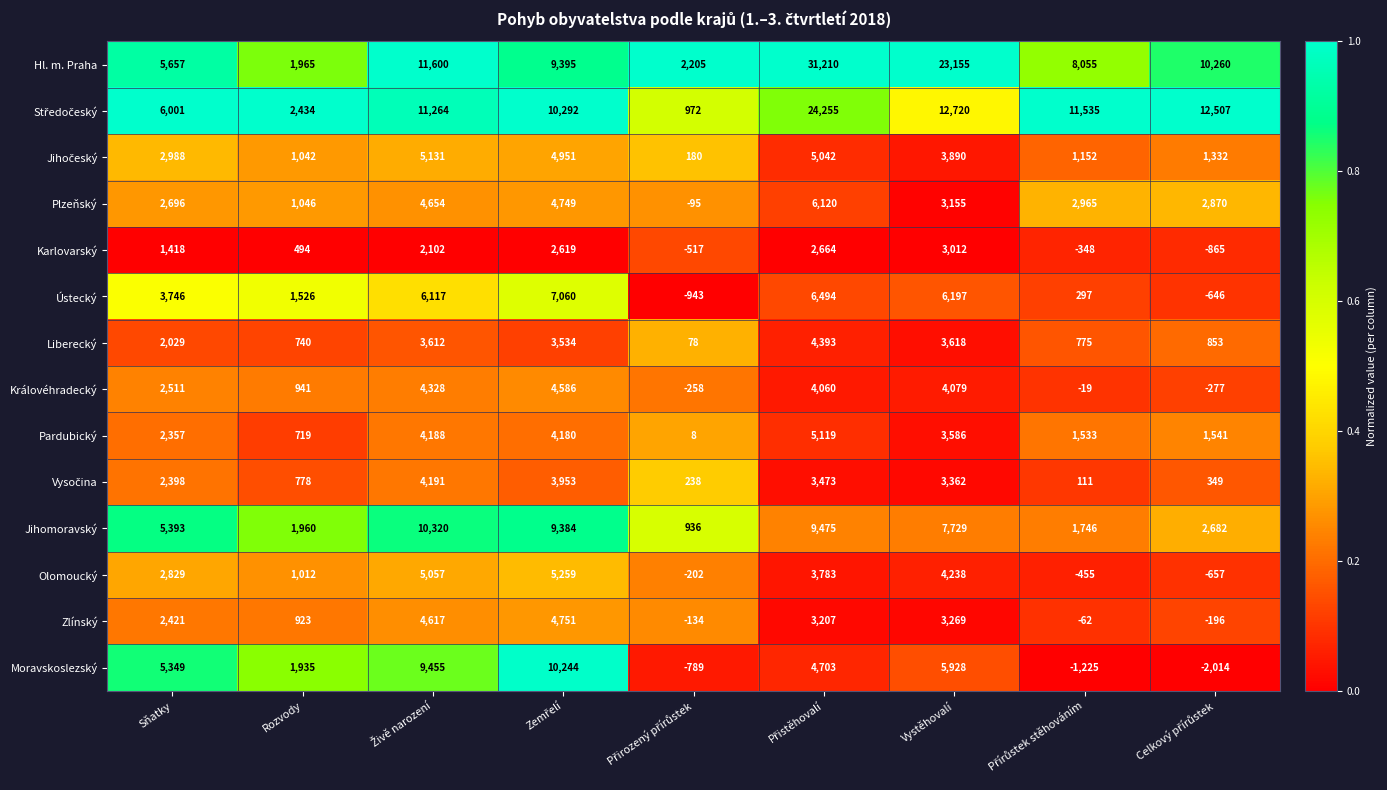

What is the maximum value shown in the chart?

31210